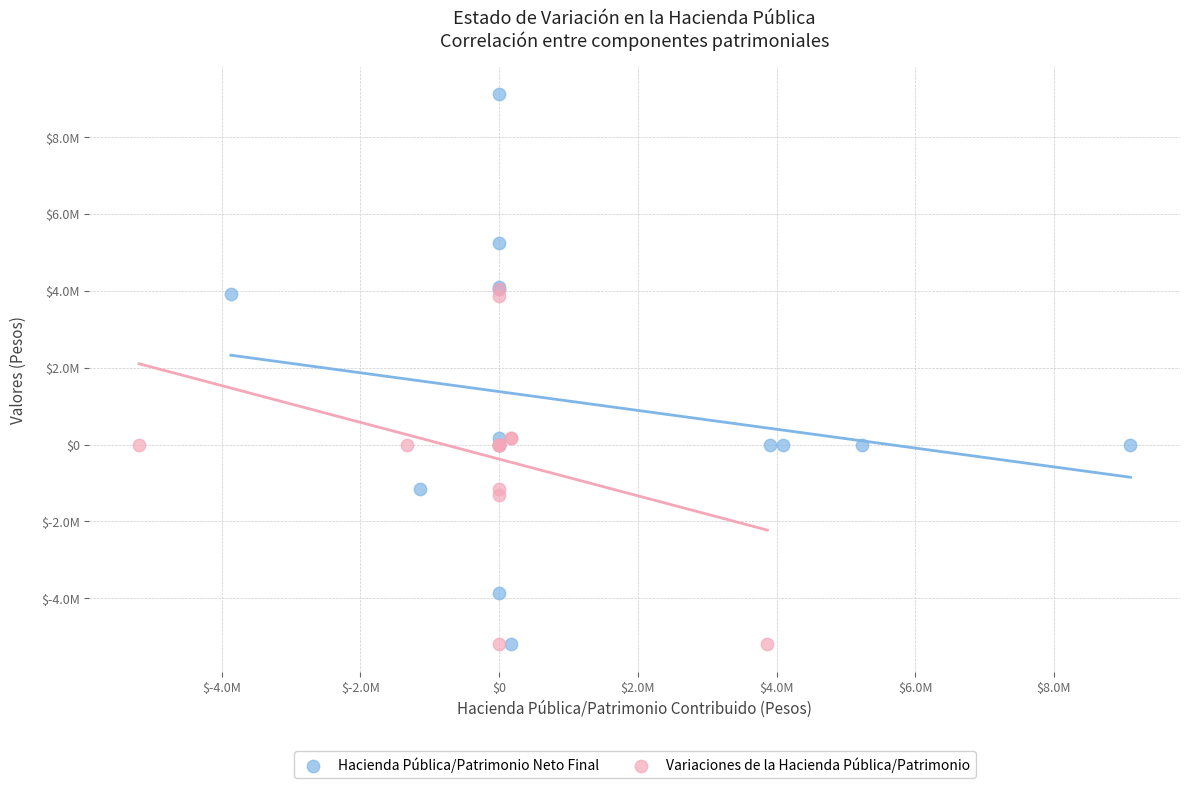

Which series contains the highest Y value?

Hacienda Pública/Patrimonio Neto Final